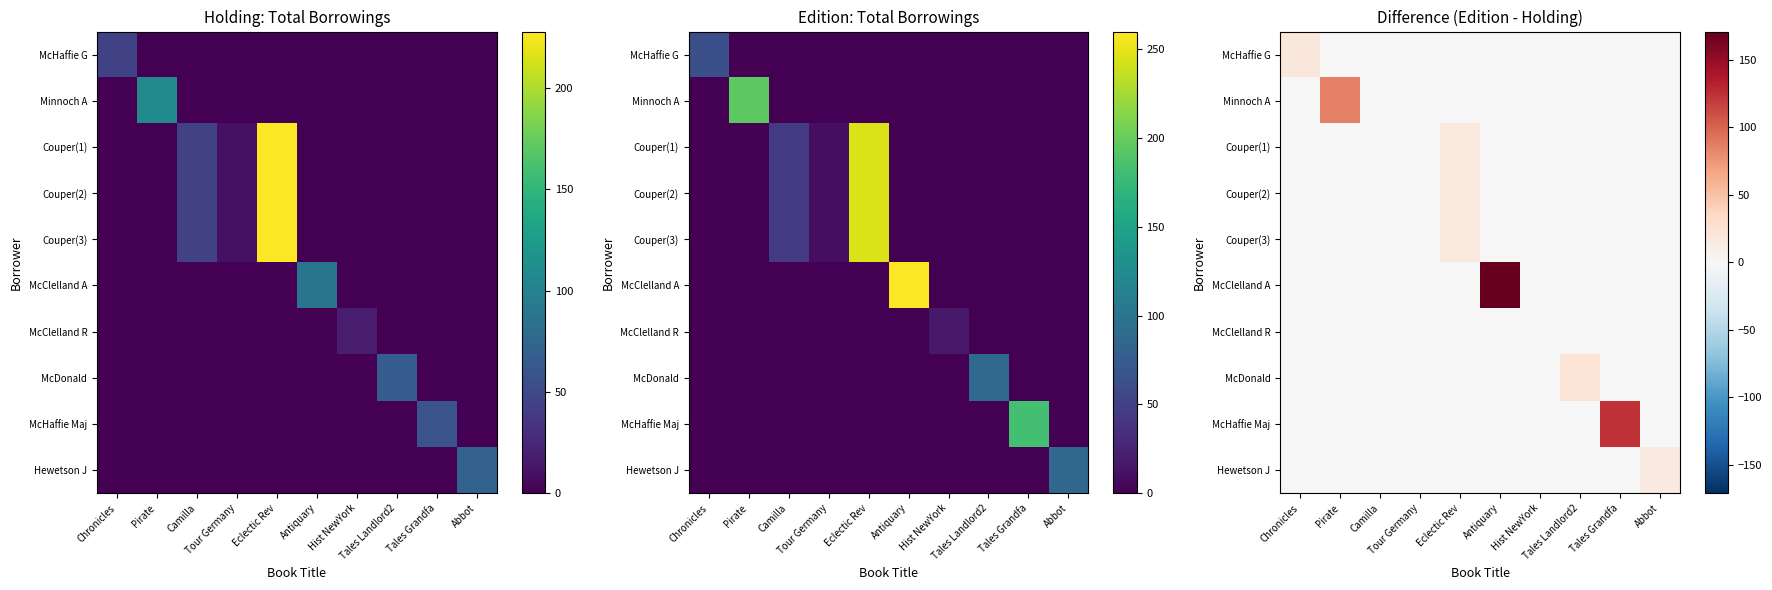

At which label does McClelland A reach its peak?

Antiquary